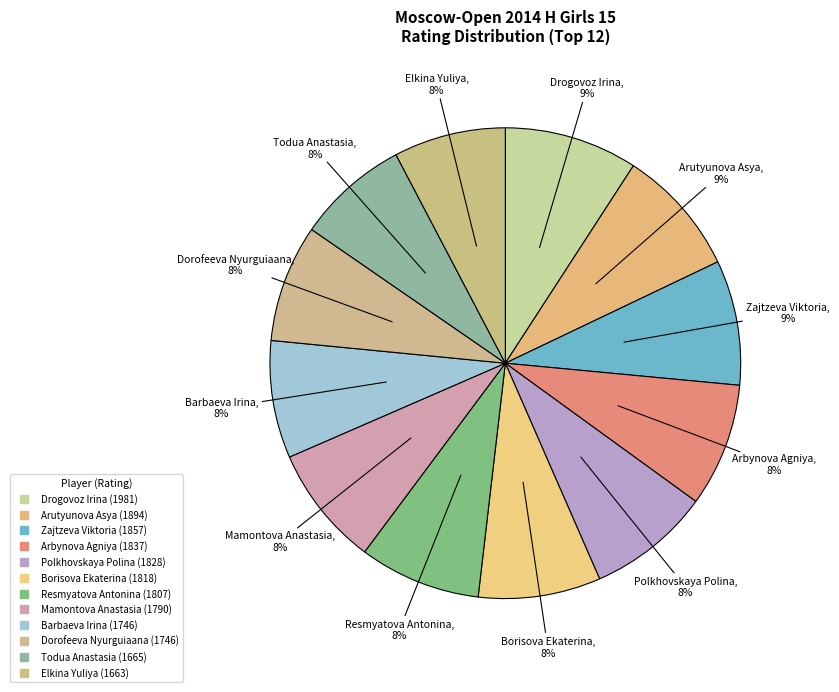

How many segments does this pie chart have?

12